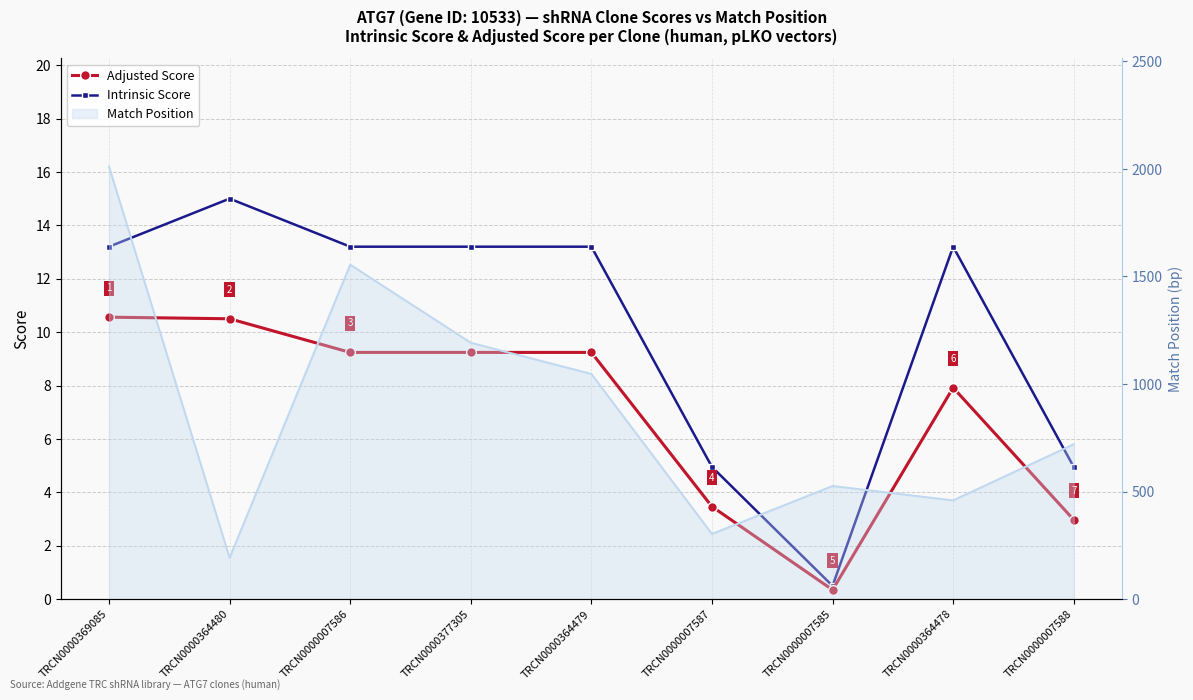

List the series in order of their peak value, lowest first.

Adjusted Score, Intrinsic Score